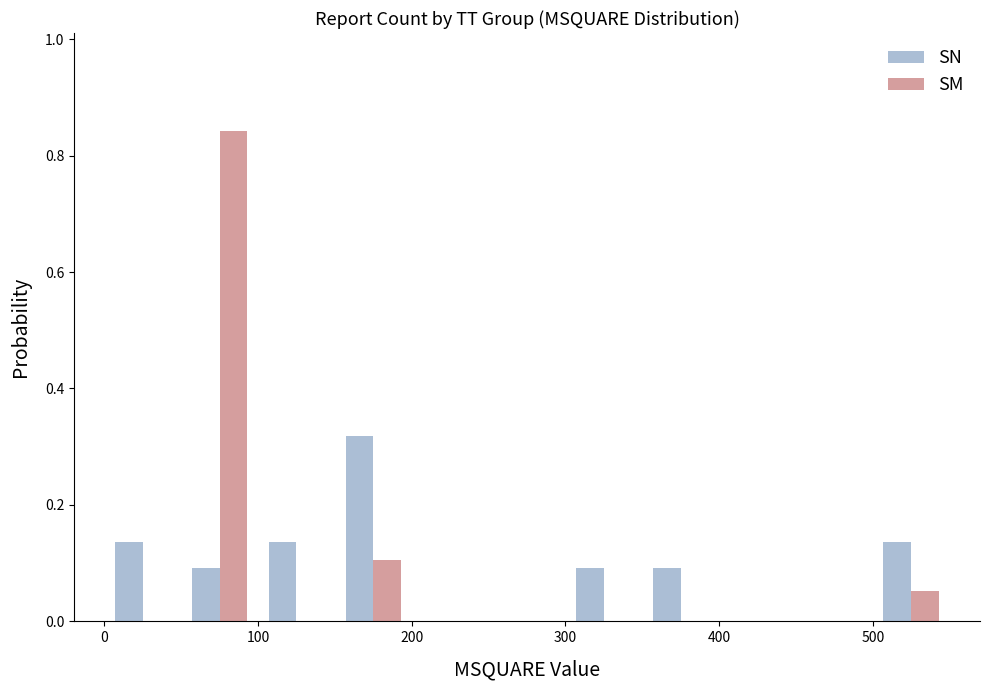

What is the sum of all SM values?

1.0